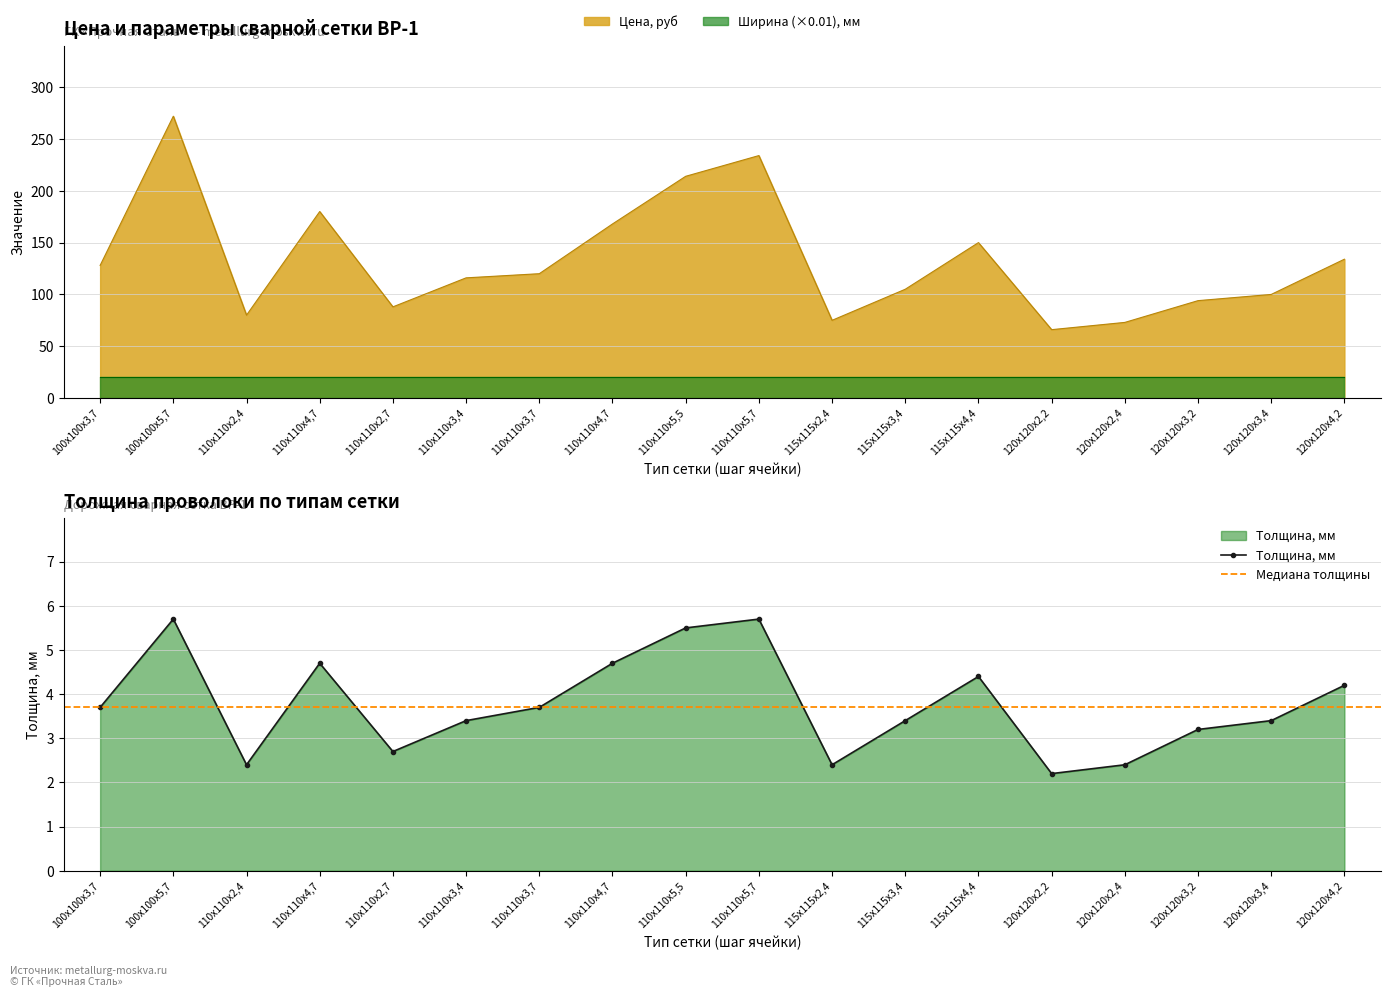

What is the total value across all series at 120x120х2,4?

75.4